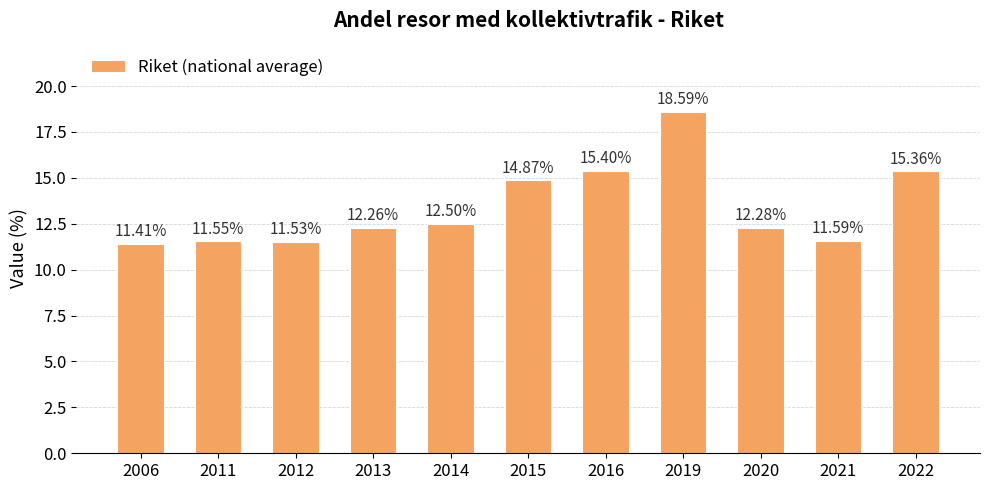

What value does the data have at 2011?

11.6